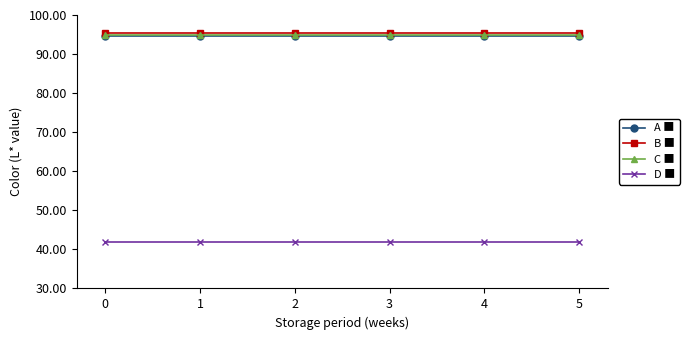

At how many categories does at least one series exceed 73?

6